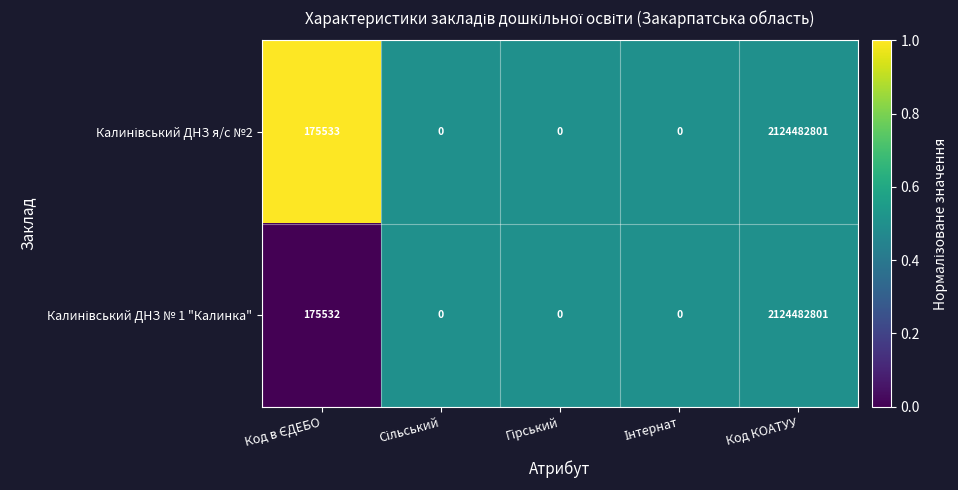

What is the total value across all series at Код КОАТУУ?

4248965602